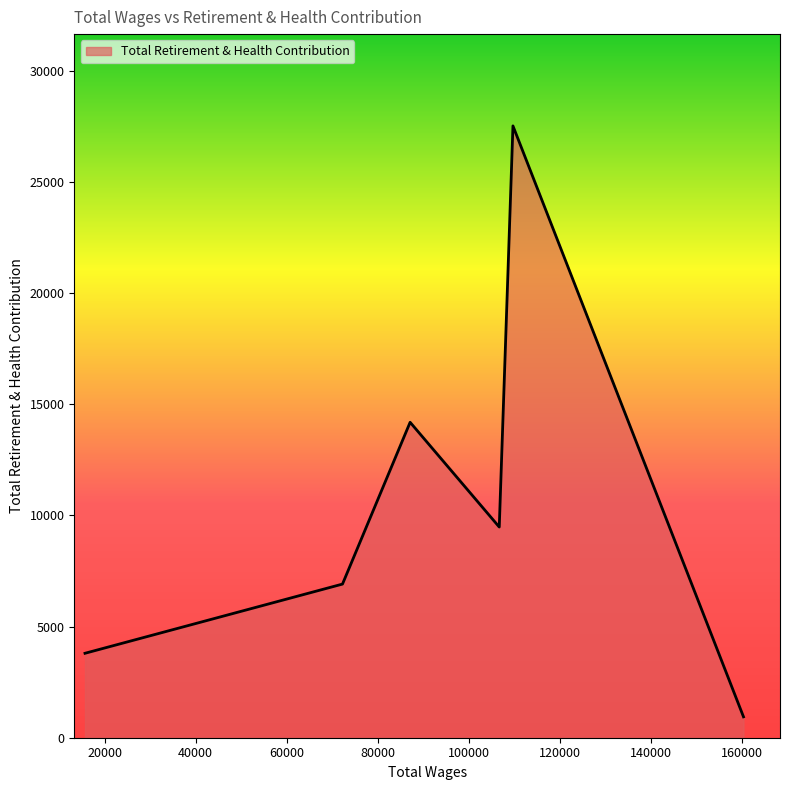

What is the difference between the maximum and minimum values?

26585